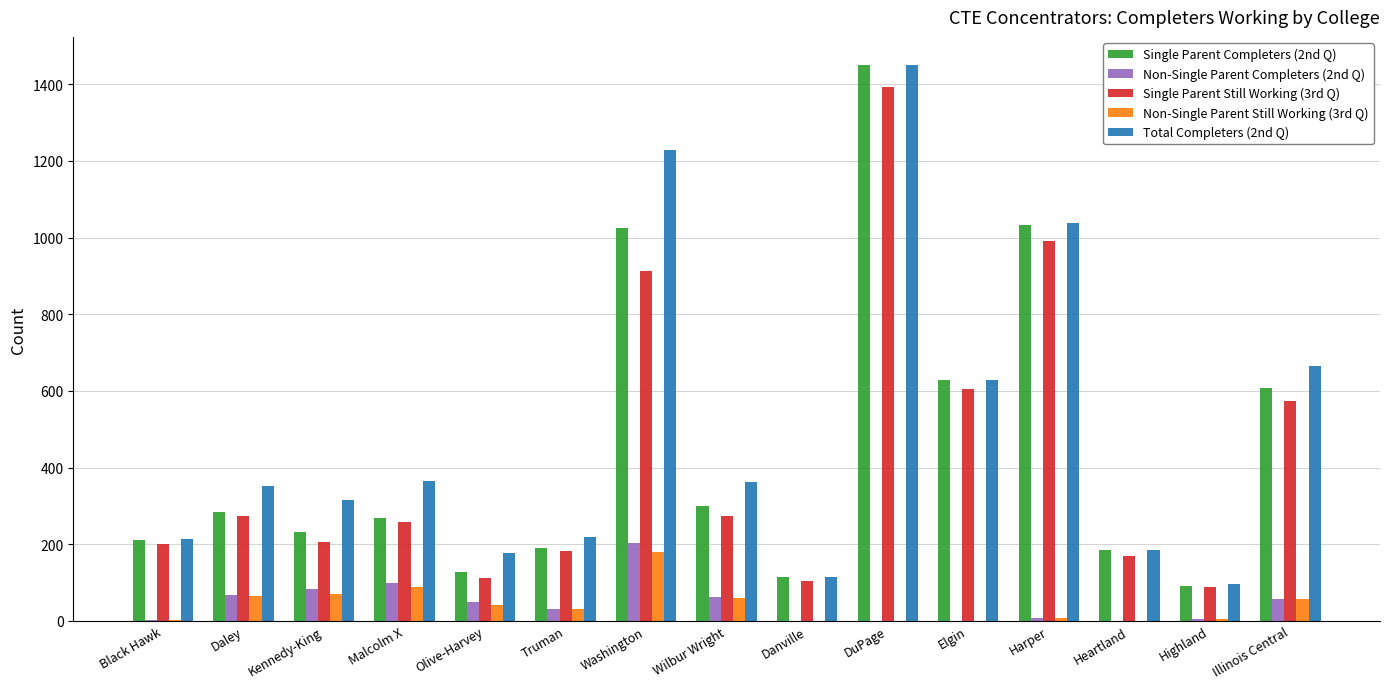

True or false: Single Parent Still Working (3rd Q) has a value of 991 at Harper.

True